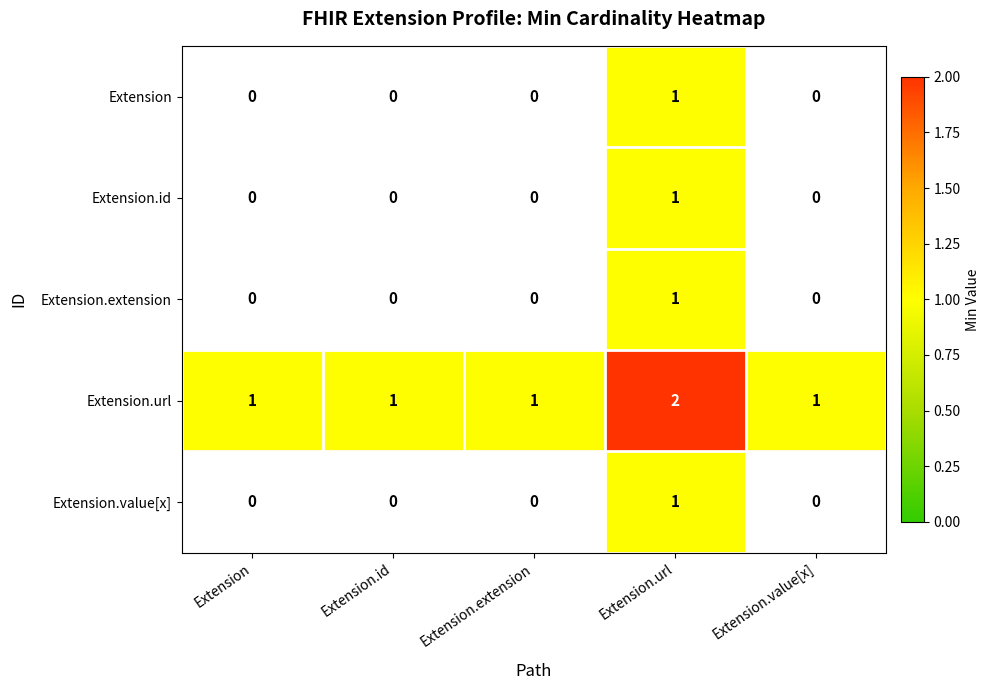

At which category is the sum across all series the highest?

Extension.url